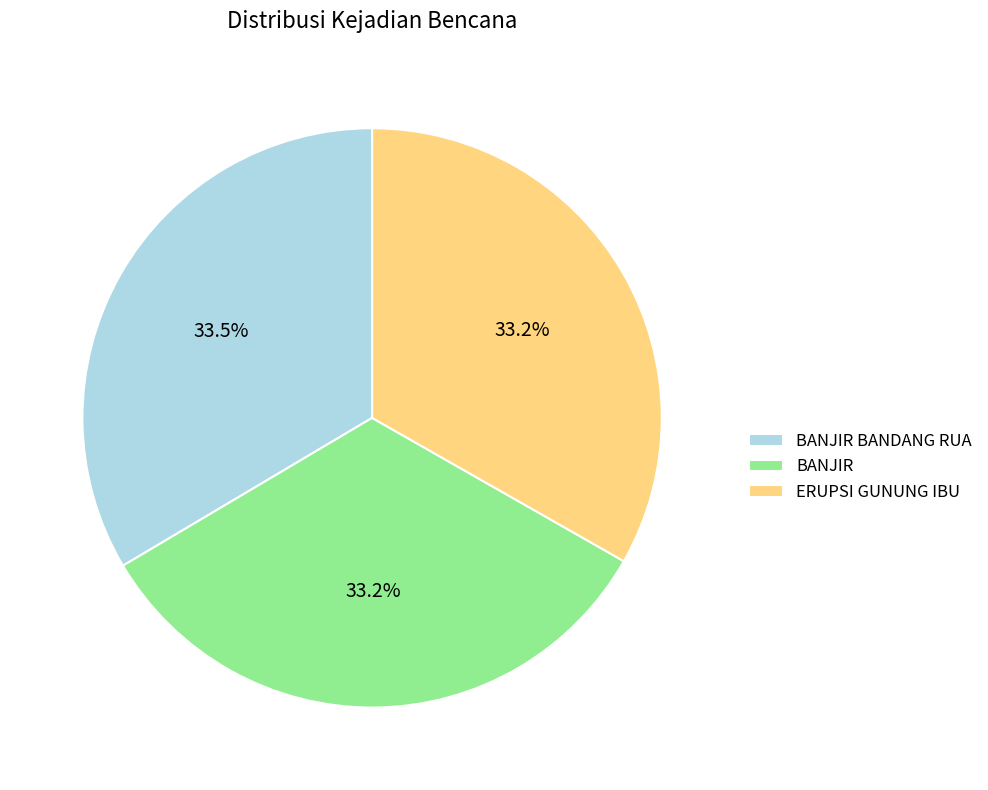

Combined, do BANJIR BANDANG RUA and BANJIR account for over 50%?

Yes